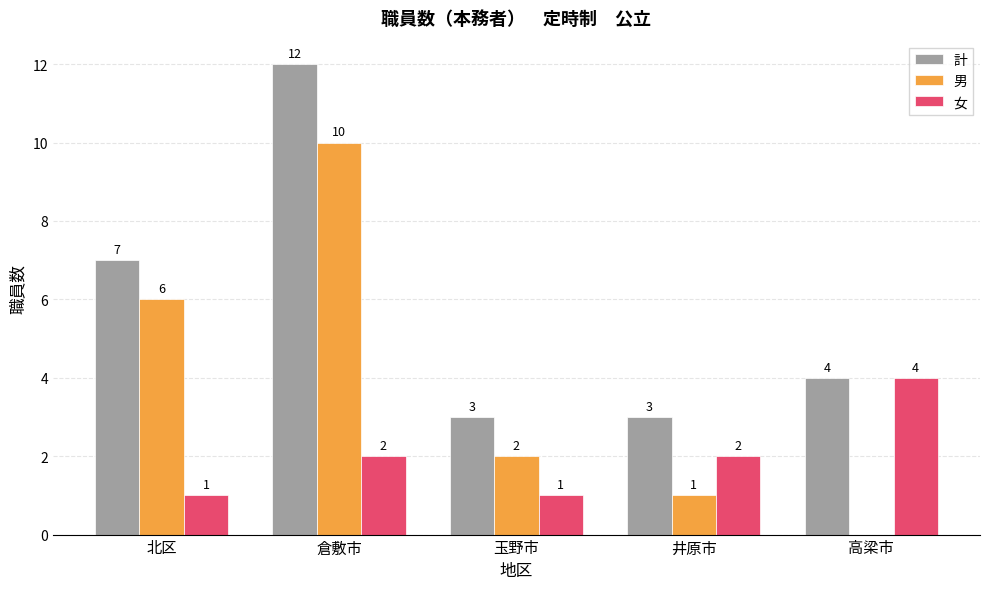

How many positive values does the 男 series have?

4